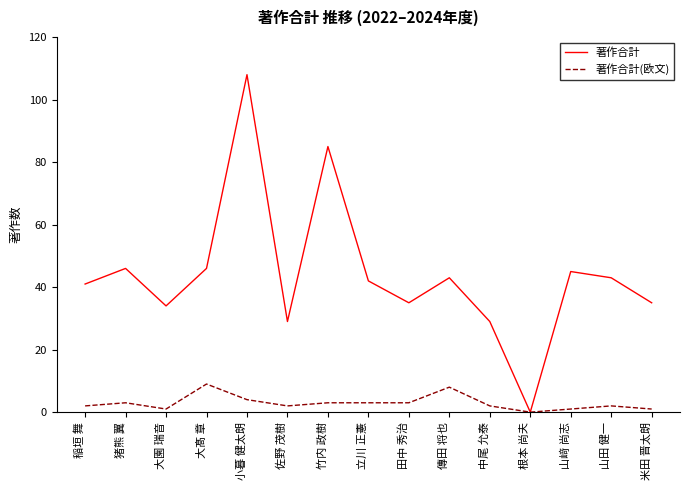

Which series changed the most between 大髙 章 and 佐野 茂樹?

著作合計